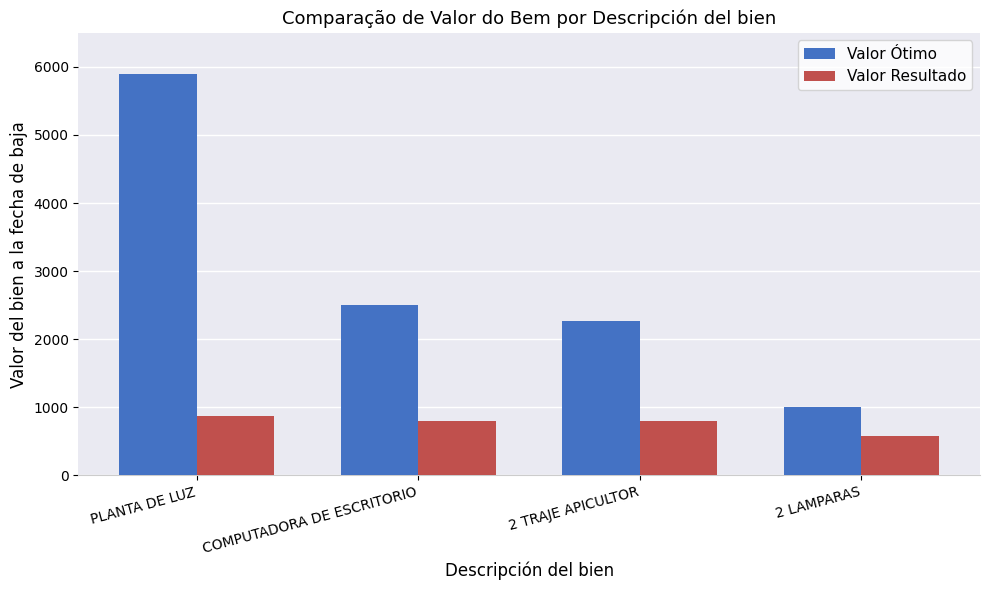

Which series has the largest range (max minus min)?

Valor Ótimo